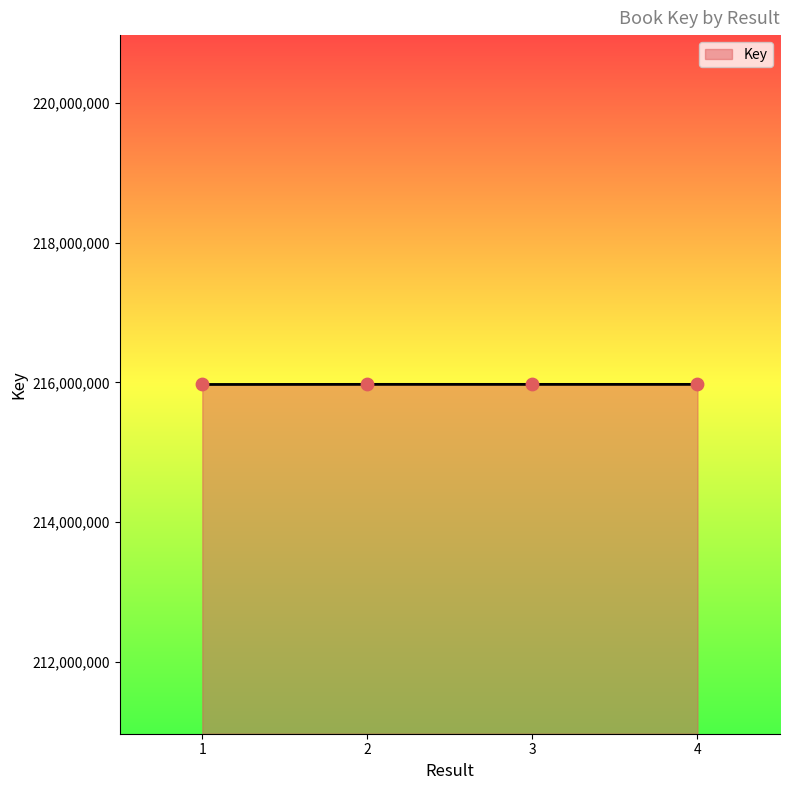

Approximately how many times larger is the value at 2 compared to 1?

1.0